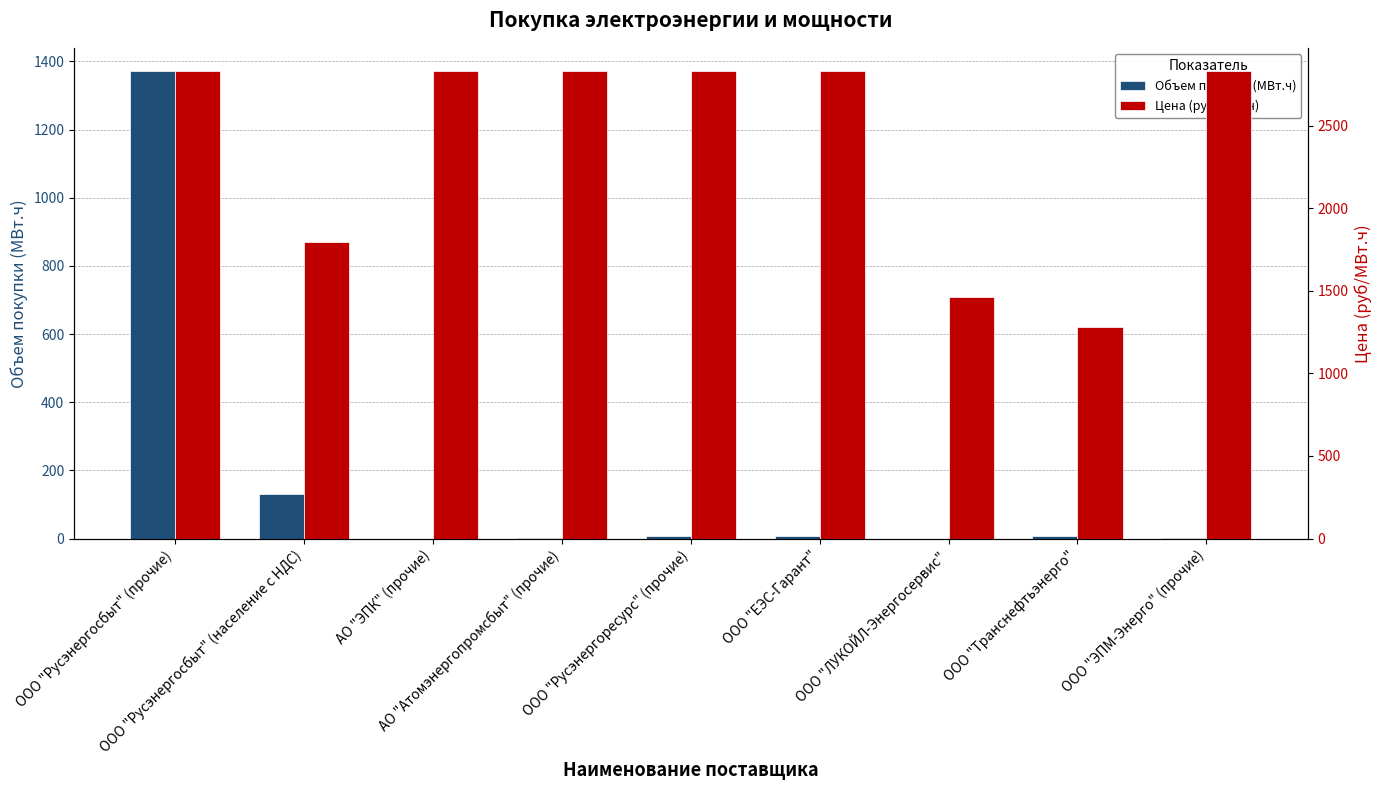

The Объем покупки (МВт.ч) series shows 0.1 at ООО "ЛУКОЙЛ-Энергосервис". True or false?

True